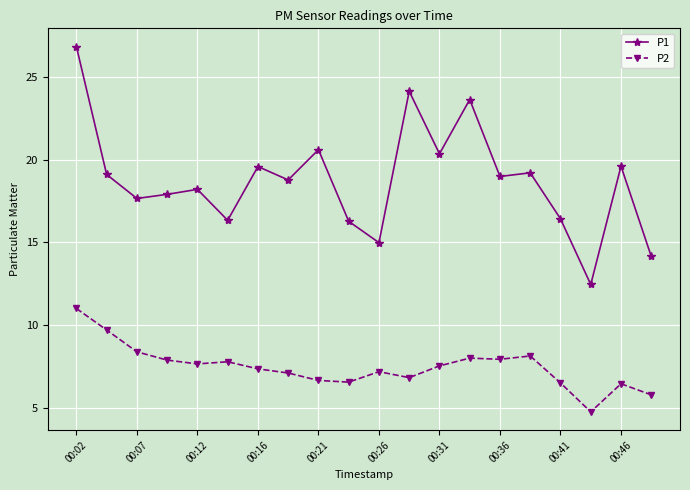

Rank the series by their average value, from lowest to highest.

P2, P1